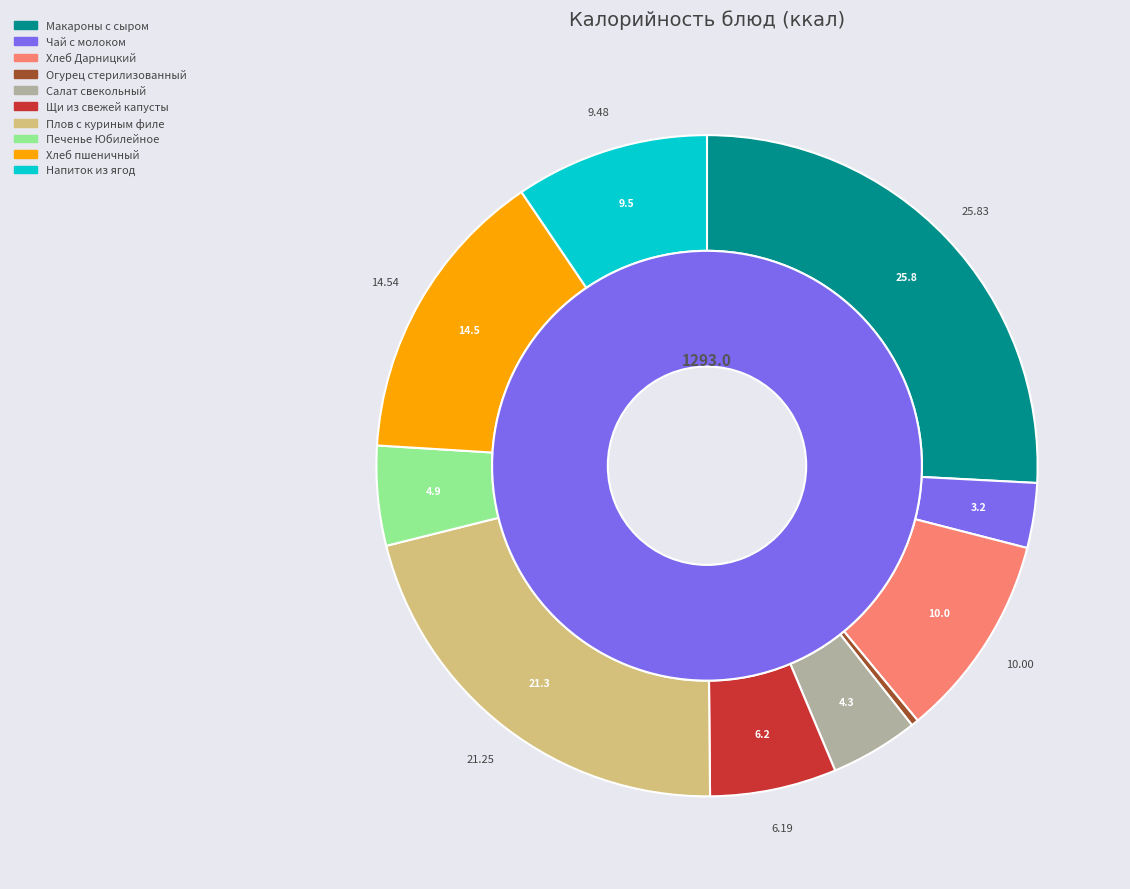

To the nearest percent, what is the difference between the Хлеб пшеничный and Огурец стерилизованный slice percentages?

14%